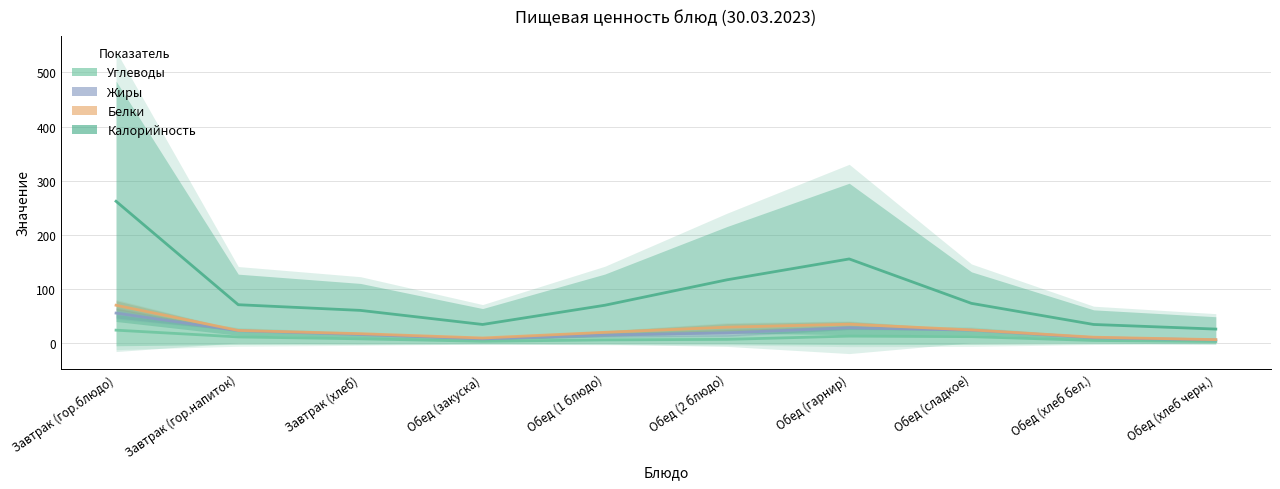

How many values in the Калорийность series are below 71?

5